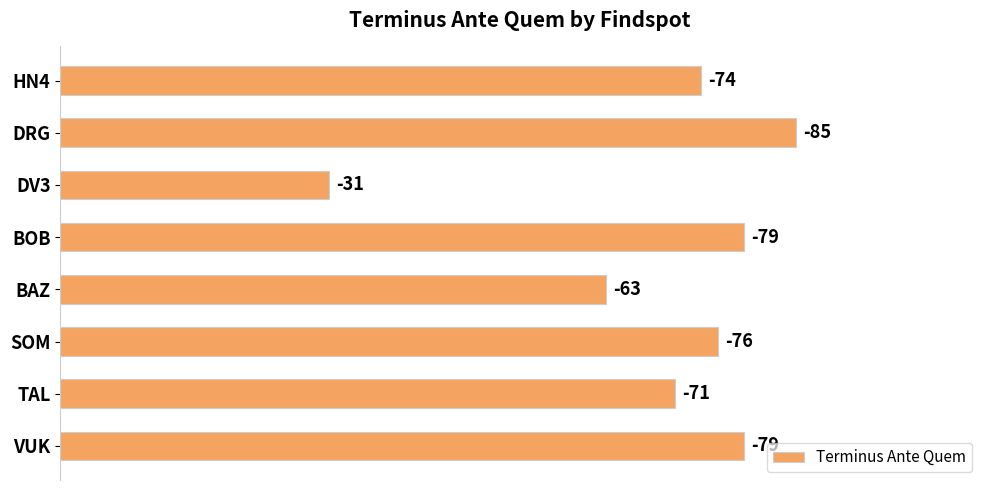

Are the bars grouped side by side (vs. stacked)?

No